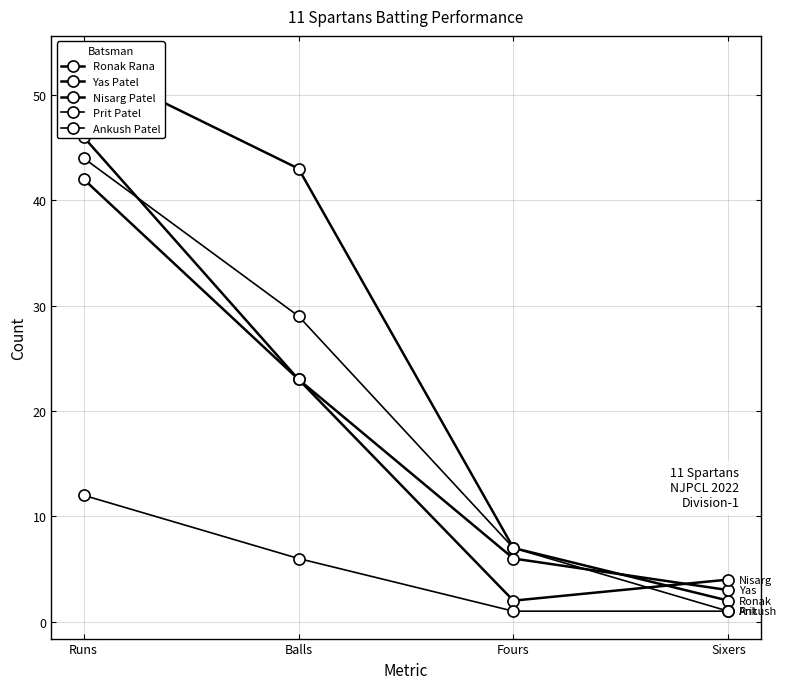

How many lines are shown in the chart?

5